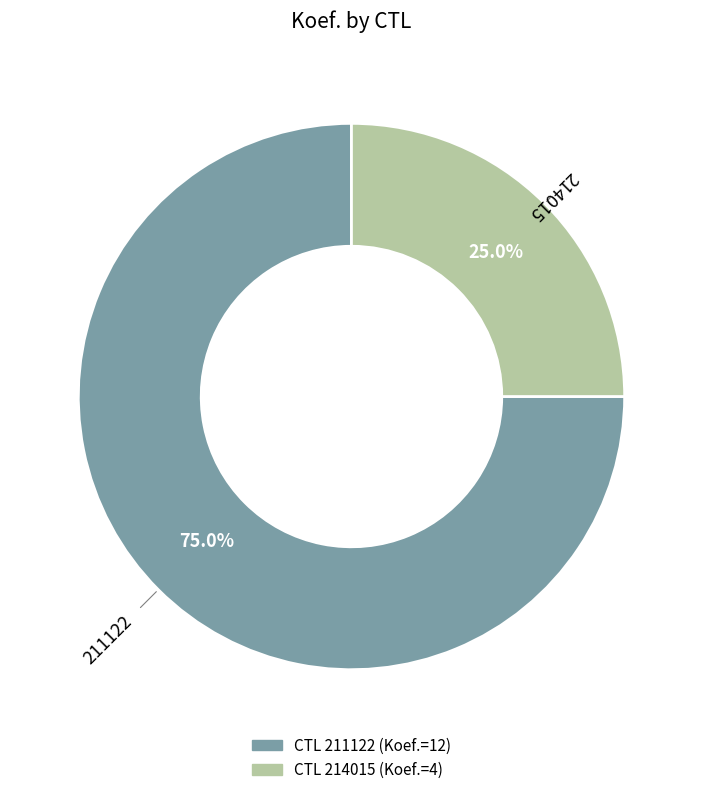

How many segments does this pie chart have?

2